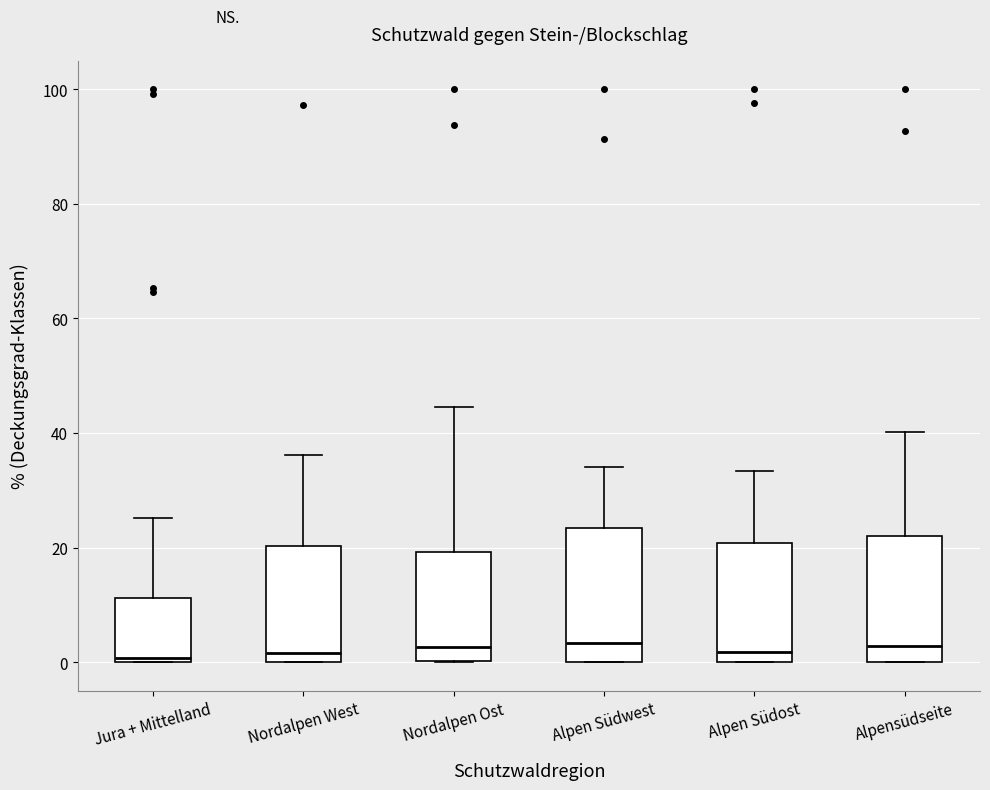

Reading left to right, read every box against the y-axis: the position of its median line, the range the box covers, and the ends of its whiskers. The values are not printed on the chart, so give them approximately, as read against the axis.

Jura + Mittelland: median 0 (just above the box's lower edge), box 0 to 12, whiskers 0 to 26
Nordalpen West: median 2, box 0 to 20, whiskers 0 to 36
Nordalpen Ost: median 2, box 0 to 20, whiskers 0 to 44
Alpen Südwest: median 4, box 0 to 24, whiskers 0 to 34
Alpen Südost: median 2, box 0 to 20, whiskers 0 to 34
Alpensüdseite: median 2, box 0 to 22, whiskers 0 to 40